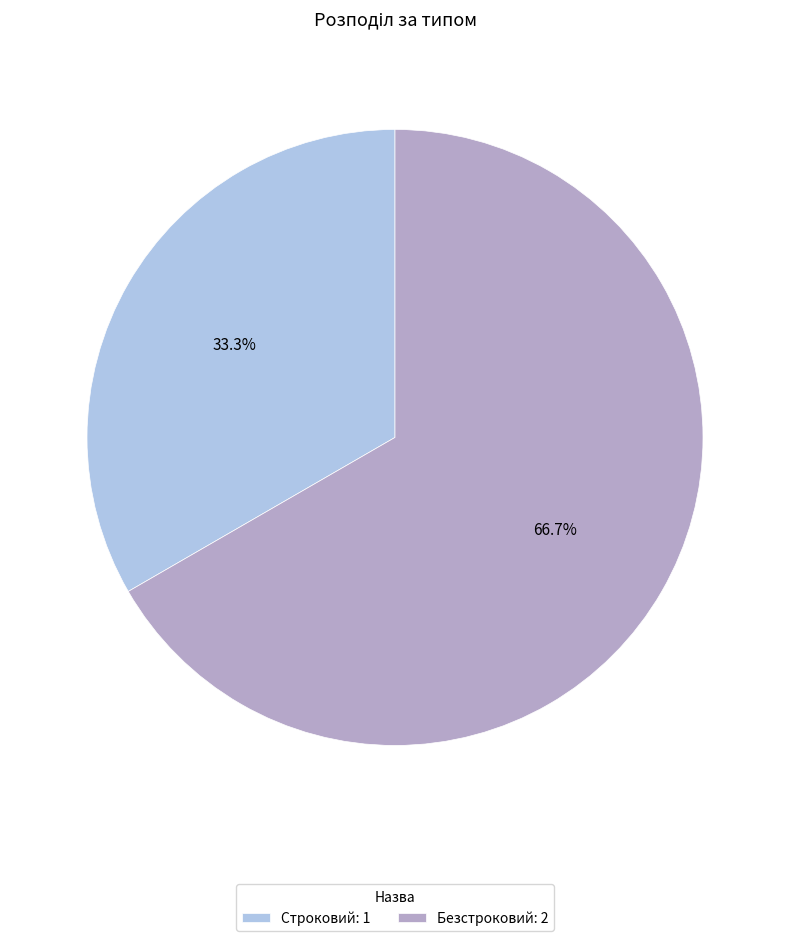

Approximately how many times larger is the value at Строковий compared to Безстроковий?

0.5